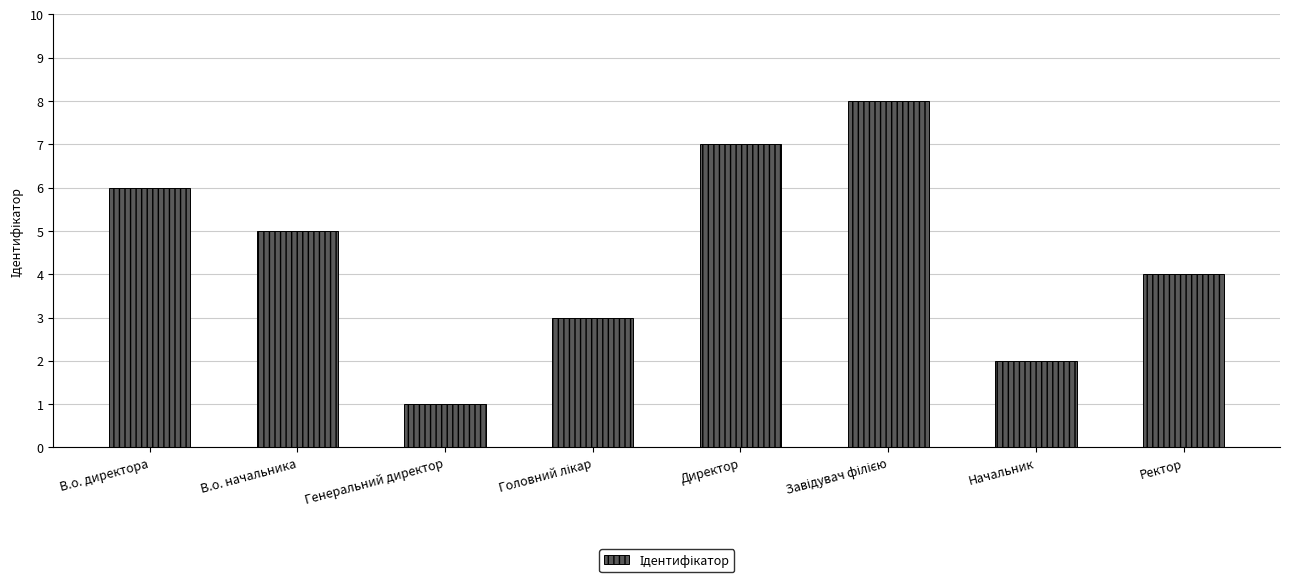

Does the chart contain stacked bars?

No